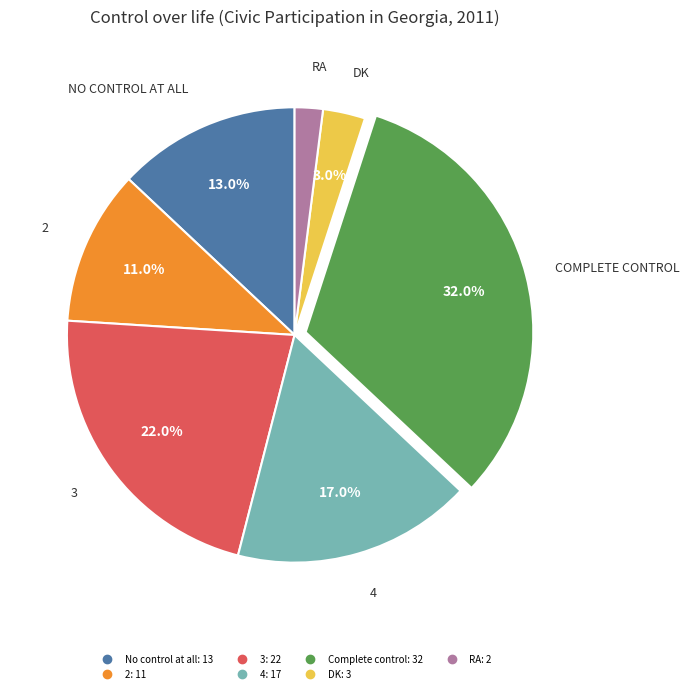

How many segments does this pie chart have?

7